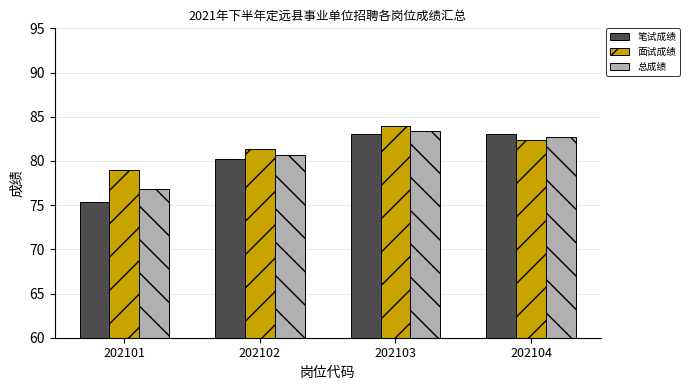

Which series has the largest range (max minus min)?

笔试成绩